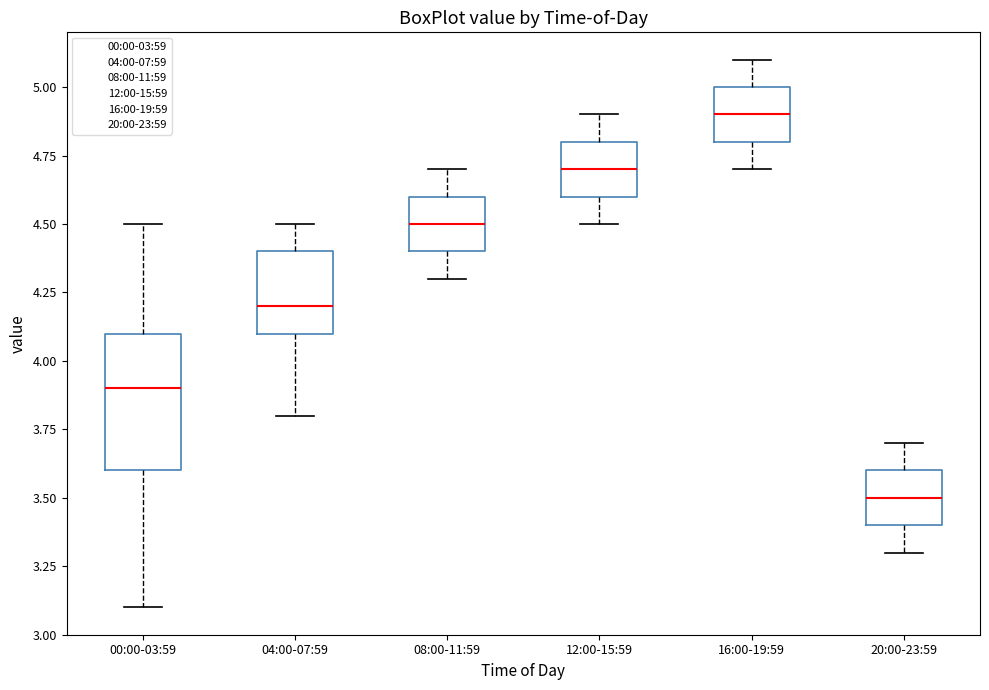

Which box's median line is the lowest?

20:00-23:59